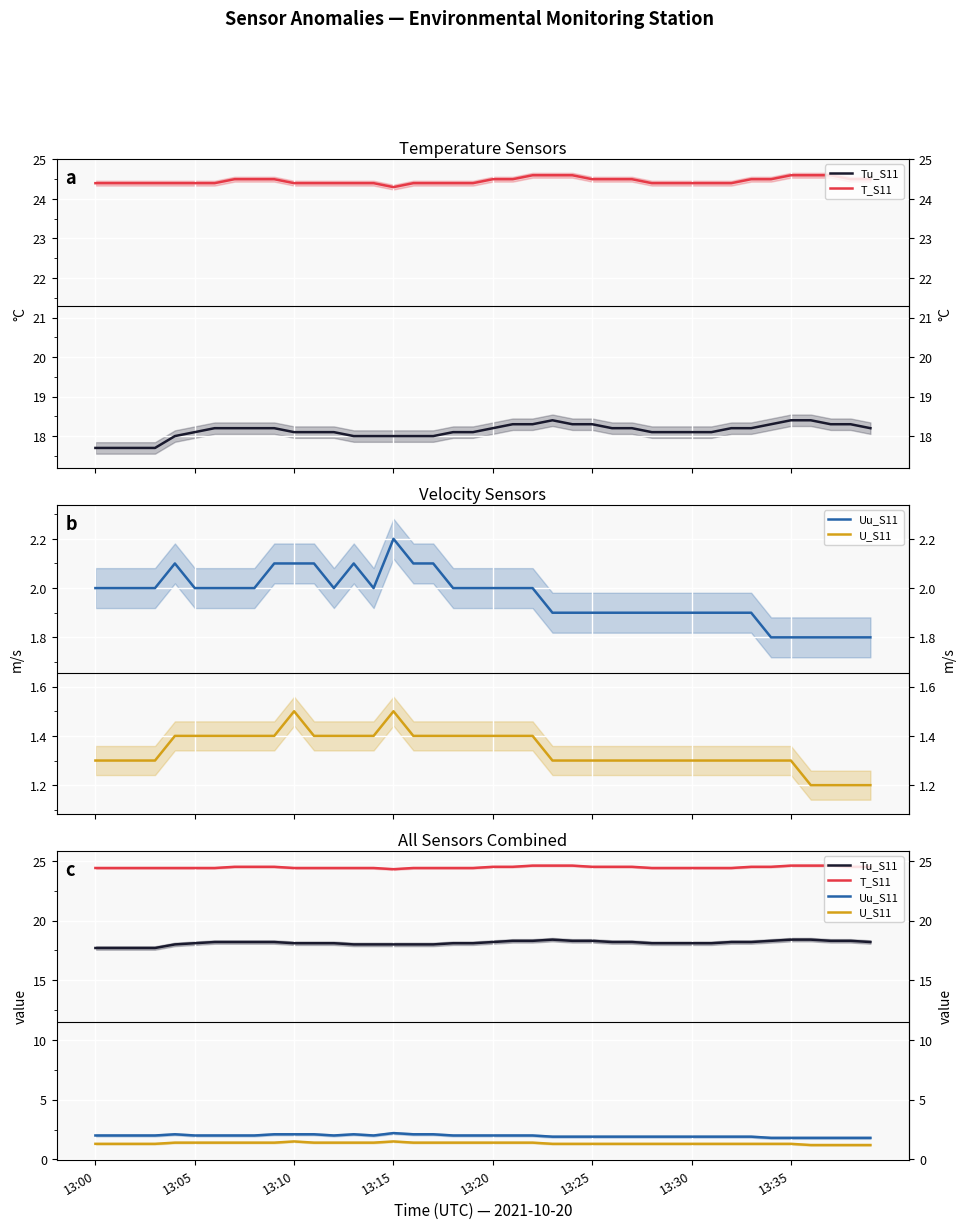

What are all the series names shown in the legend?

Tu_S11, T_S11, Uu_S11, U_S11